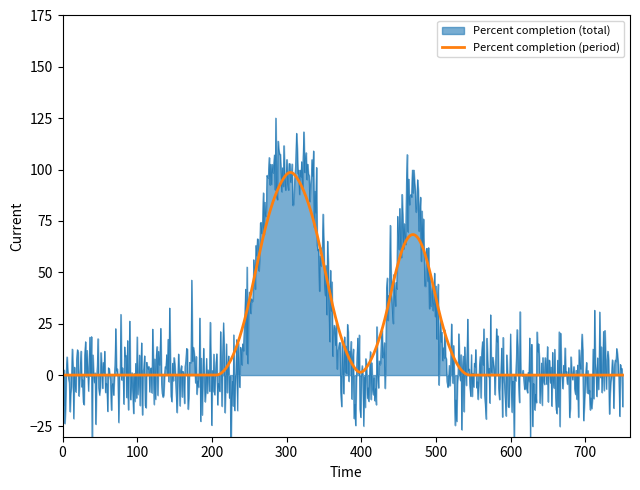

What is the highest value of the Percent completion (period) series?

98.6